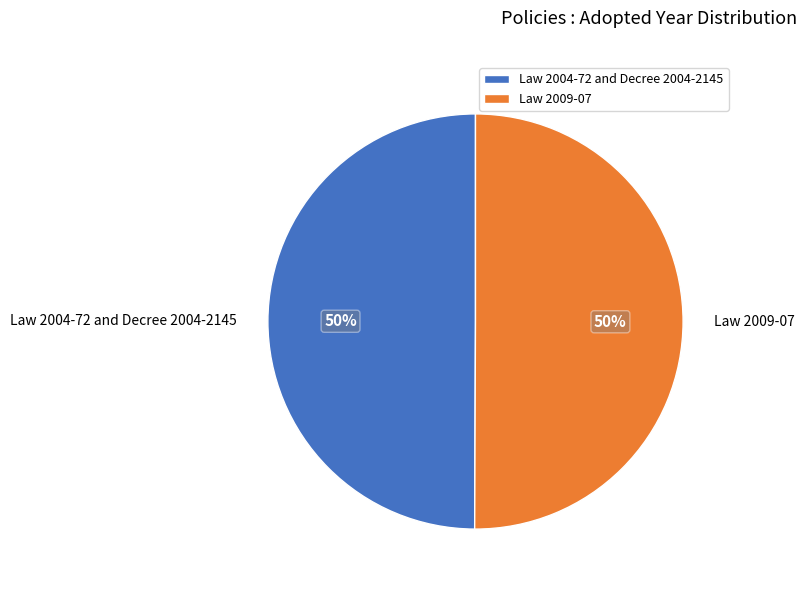

Approximately how many times larger is the value at Law 2009-07 compared to Law 2004-72 and Decree 2004-2145?

1.0